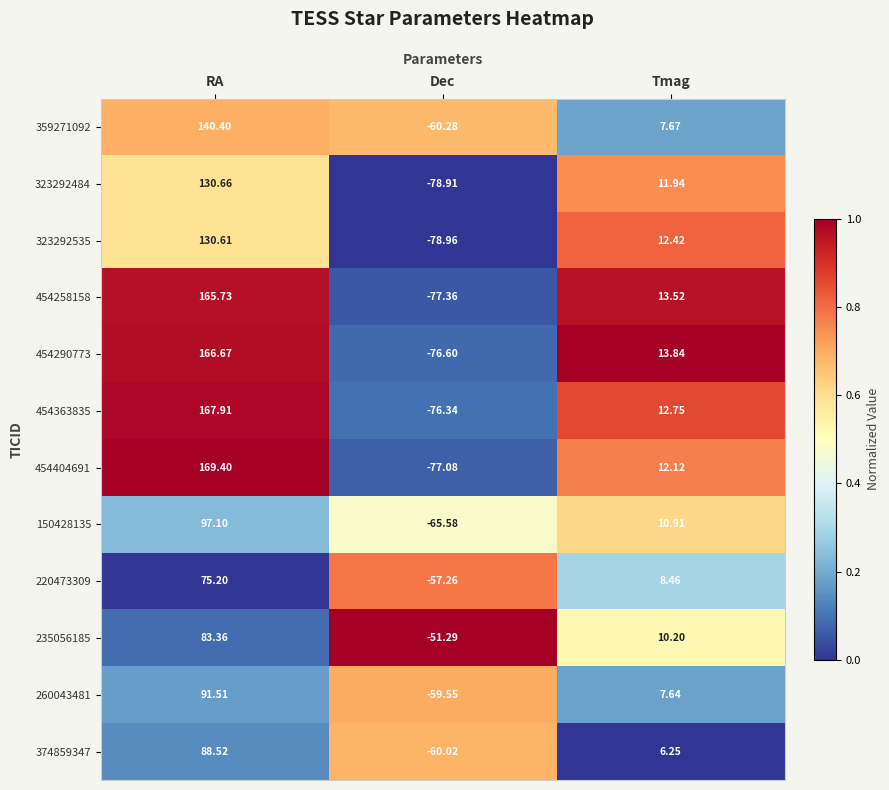

At how many categories does at least one series exceed 0?

2